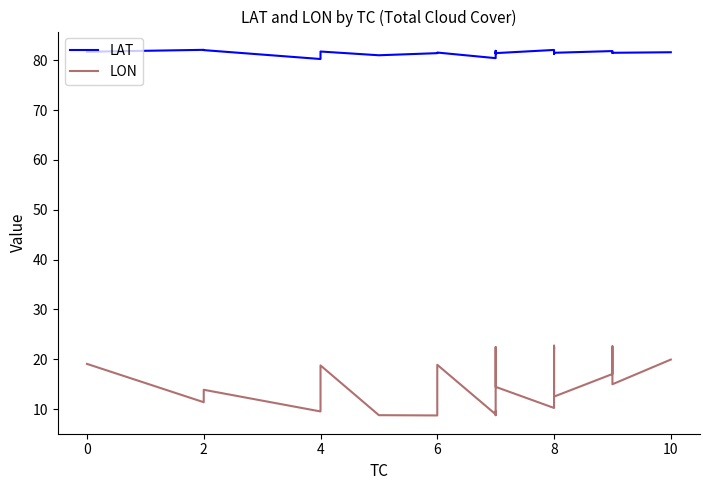

Reading left to right, transcribe all the data shown in this chart.

LAT: 81.7	82.1	82.1	80.3	81.8	81.0	81.4	81.6	80.4	80.5	80.7	80.7	81.9	81.7	81.4	81.4	81.5	81.6	81.6	81.6	81.5	82.1	81.6	81.6	81.6	81.4	81.4	81.4	81.4	81.6	81.6	81.5	81.9	81.7	81.7	81.5	81.5	81.5	81.5	81.6
LON: 19.1	11.4	13.9	9.5	18.8	8.8	8.7	18.9	8.9	8.8	9.6	9.4	16.1	21.6	22.2	22.4	20.7	17.9	16.9	16.4	14.5	10.2	20.5	20.6	22.7	22.0	22.4	22.2	21.7	19.8	16.4	12.5	17.0	22.5	22.6	21.3	20.9	15.8	15.0	19.9